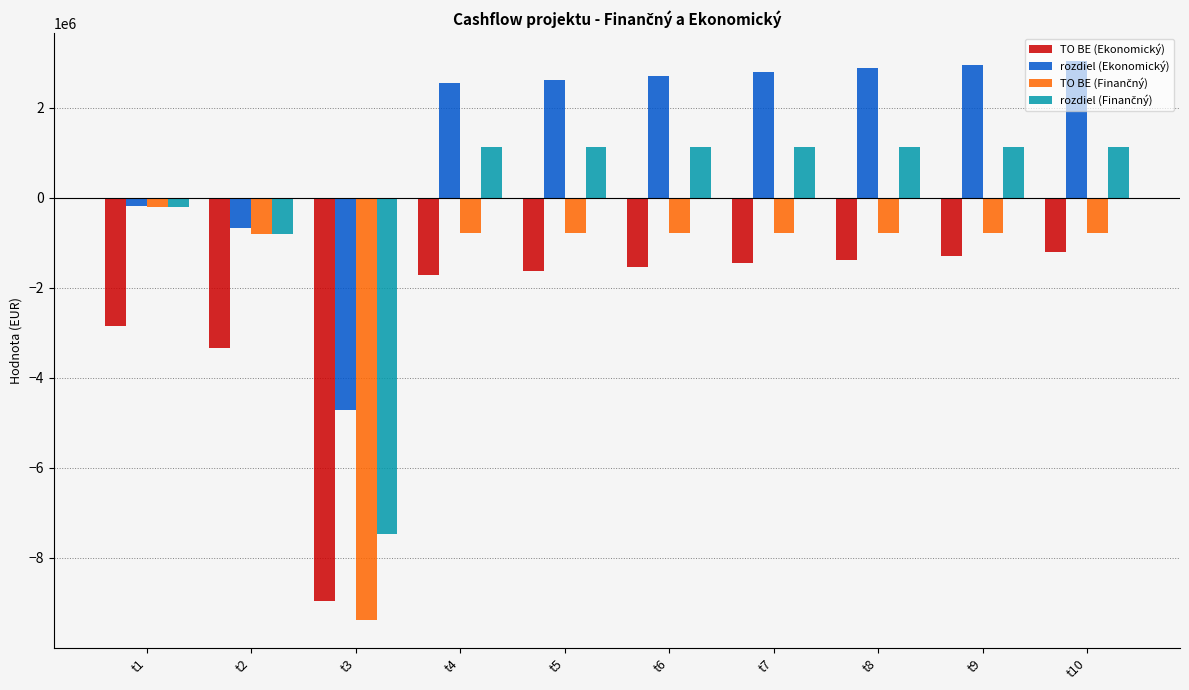

What is the spread (max minus min) of values at t9?

4252956.3